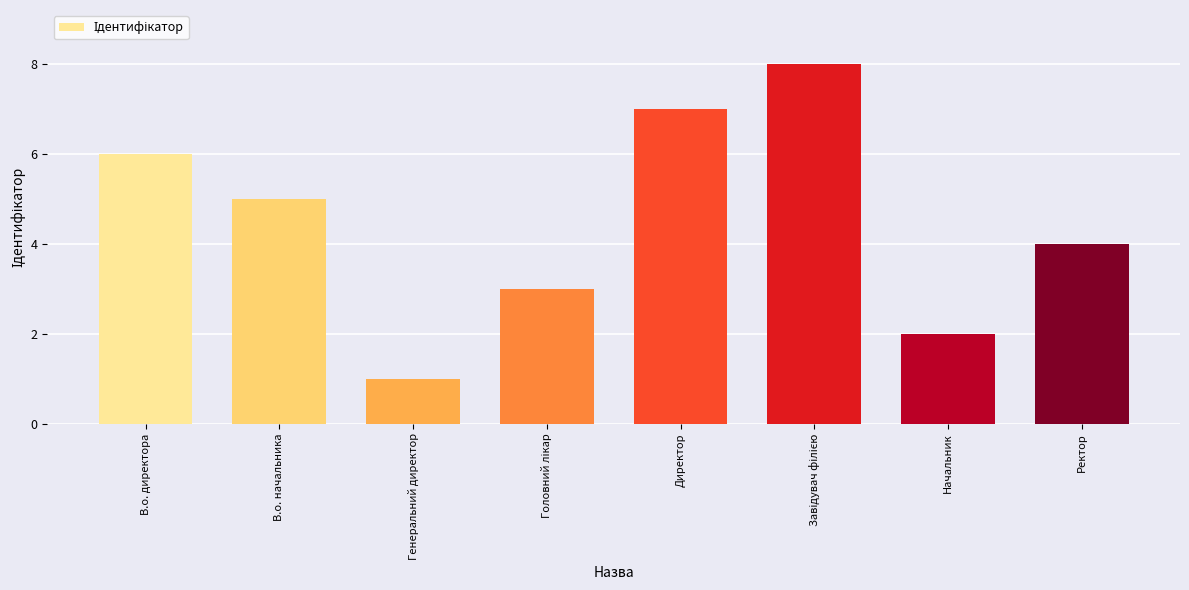

What is the difference between the values at В.о. начальника and Генеральний директор?

4